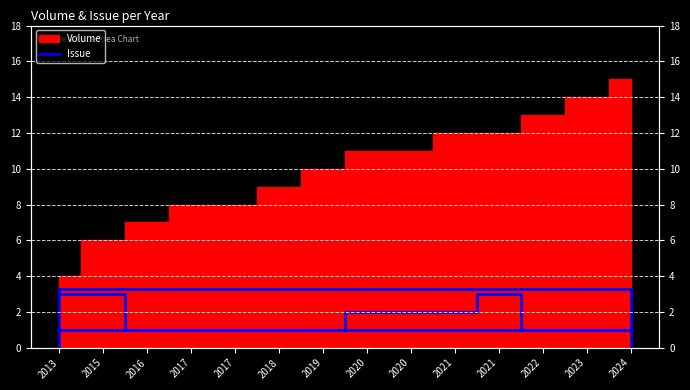

What is the minimum value shown in the chart?

1